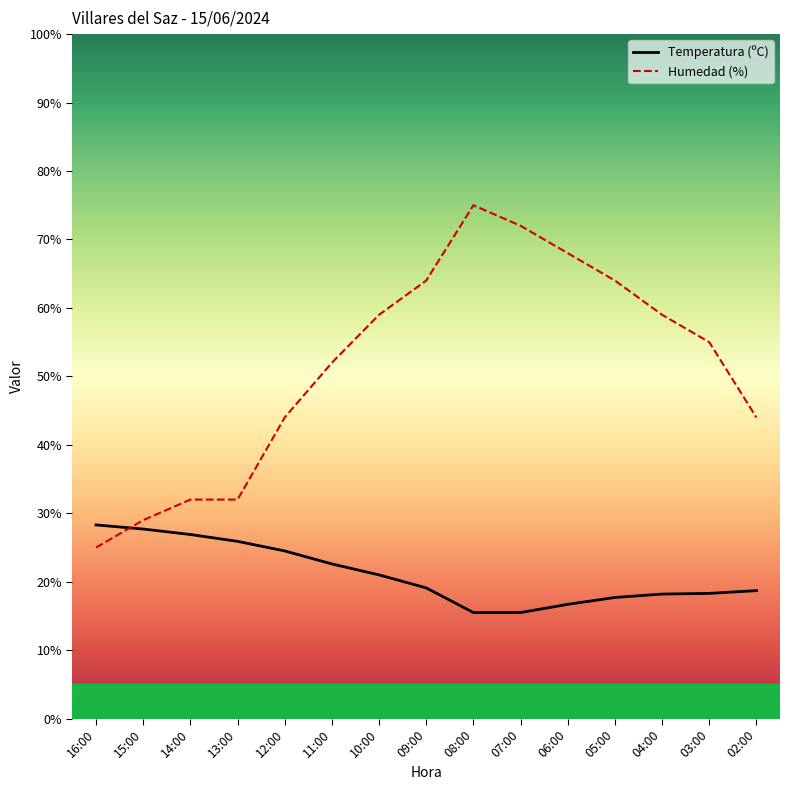

What is the average value of the Temperatura (ºC) series?

21.1